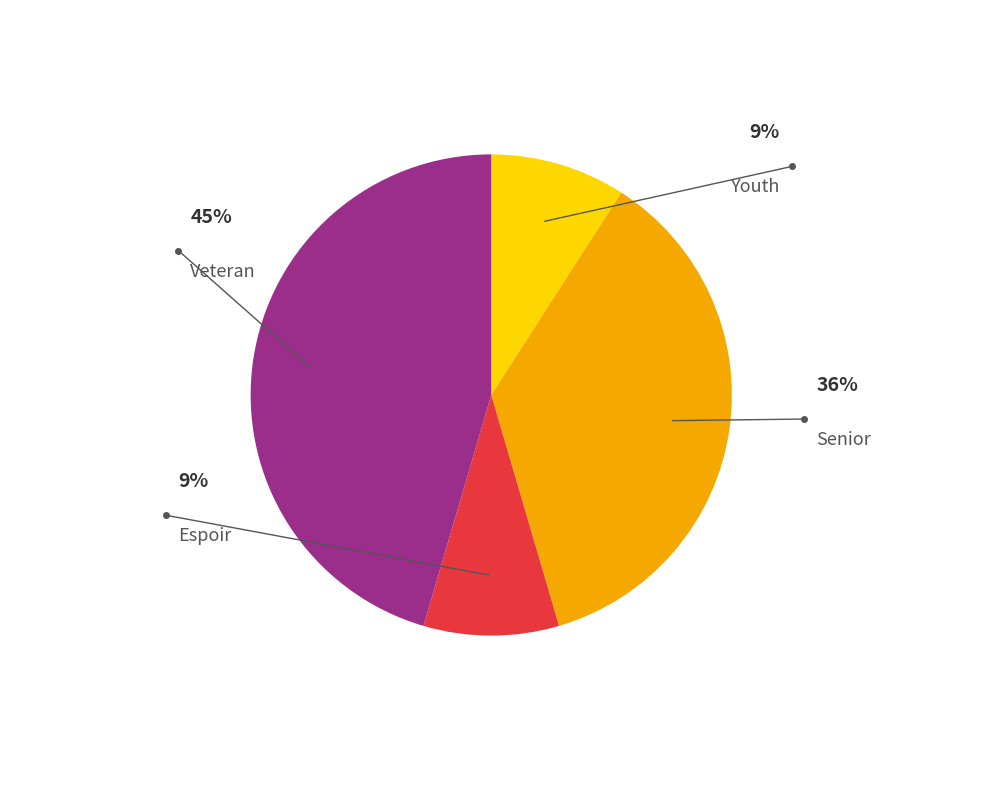

What is the ratio of the value at Senior to the value at Youth?

4.0